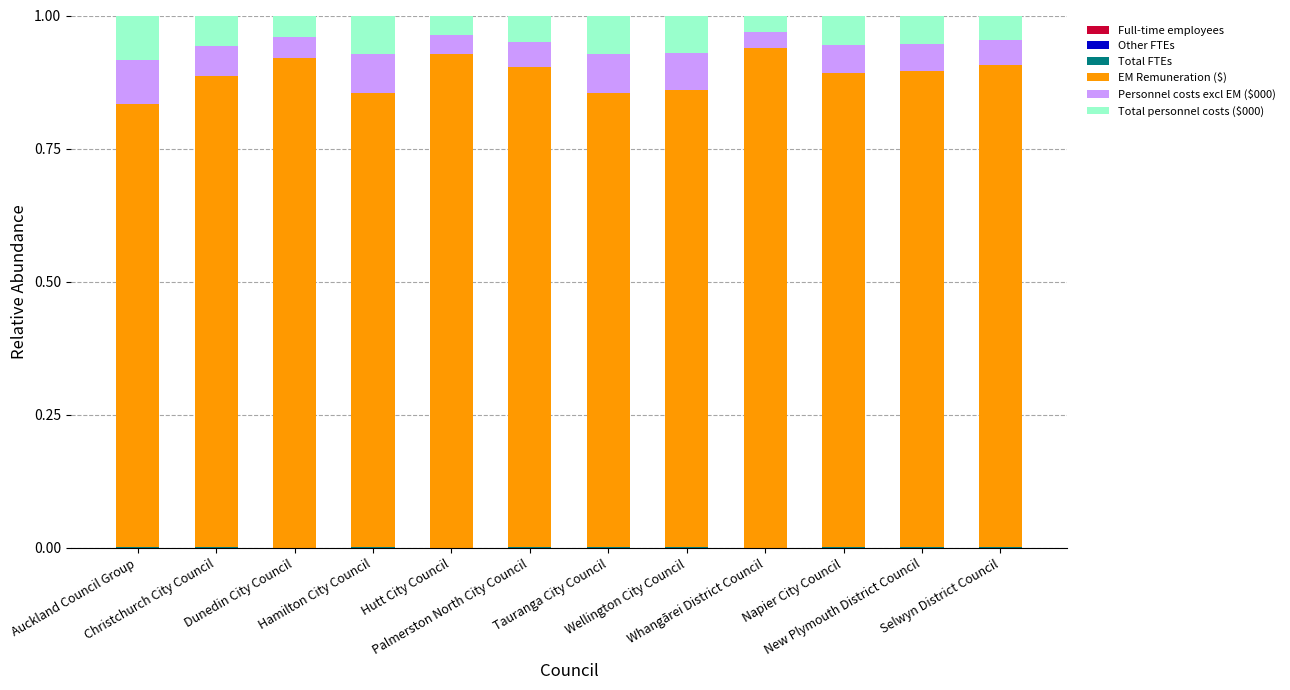

Between Whangārei District Council and Hutt City Council, which is larger?

Hutt City Council